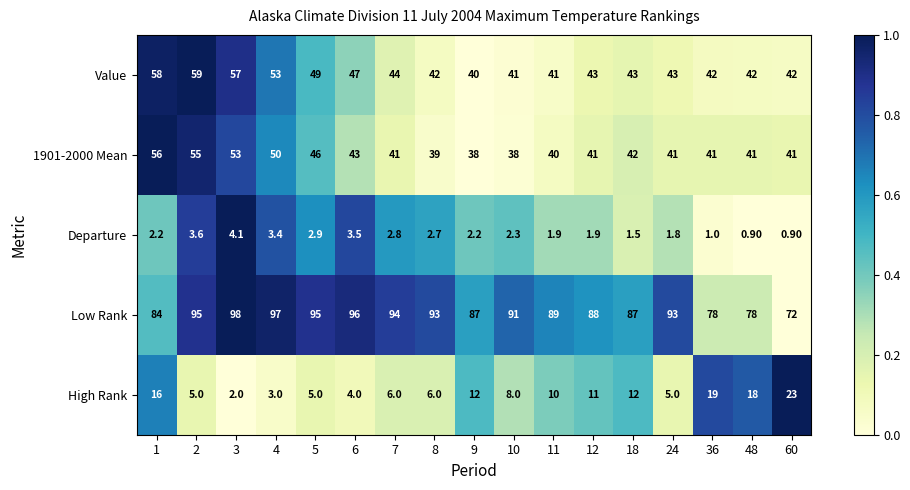

What is the difference between the Low Rank values at 7 and 9?

7.0